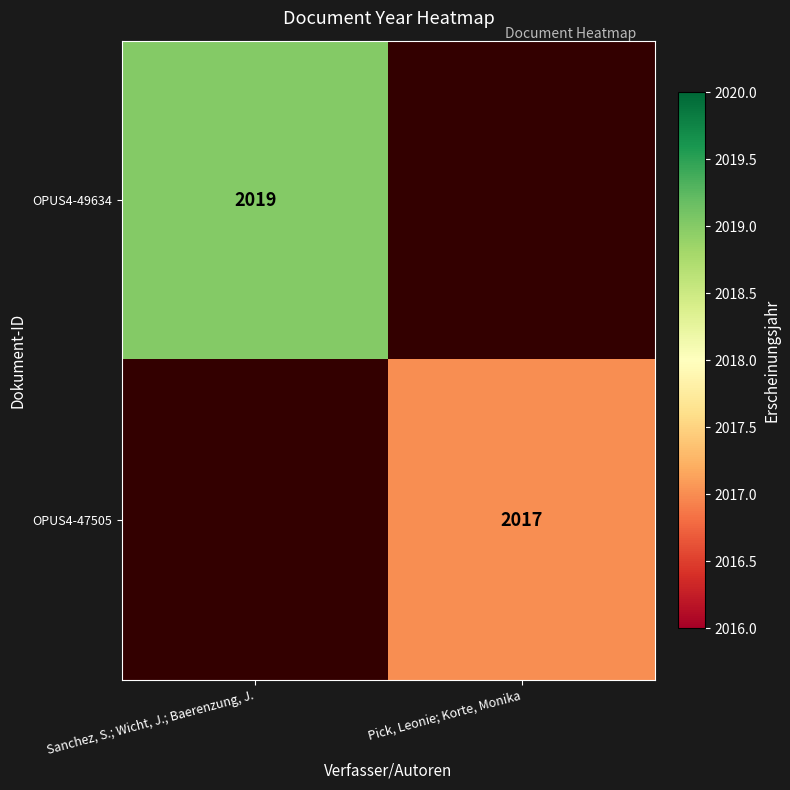

True or false: OPUS4-49634 has a value of 3620 at Sanchez, S.; Wicht, J.; Baerenzung, J..

False